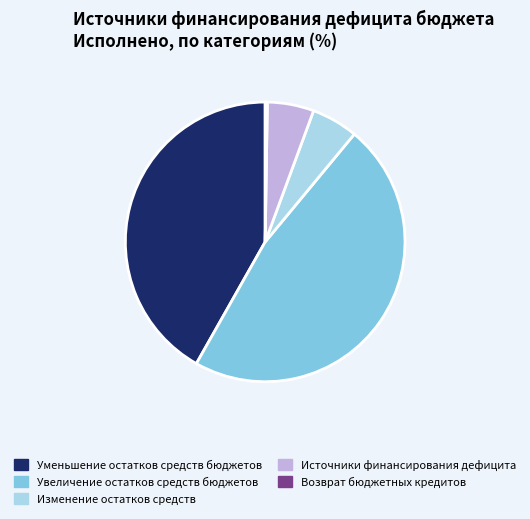

Which slice is the largest?

Увеличение остатков средств бюджетов